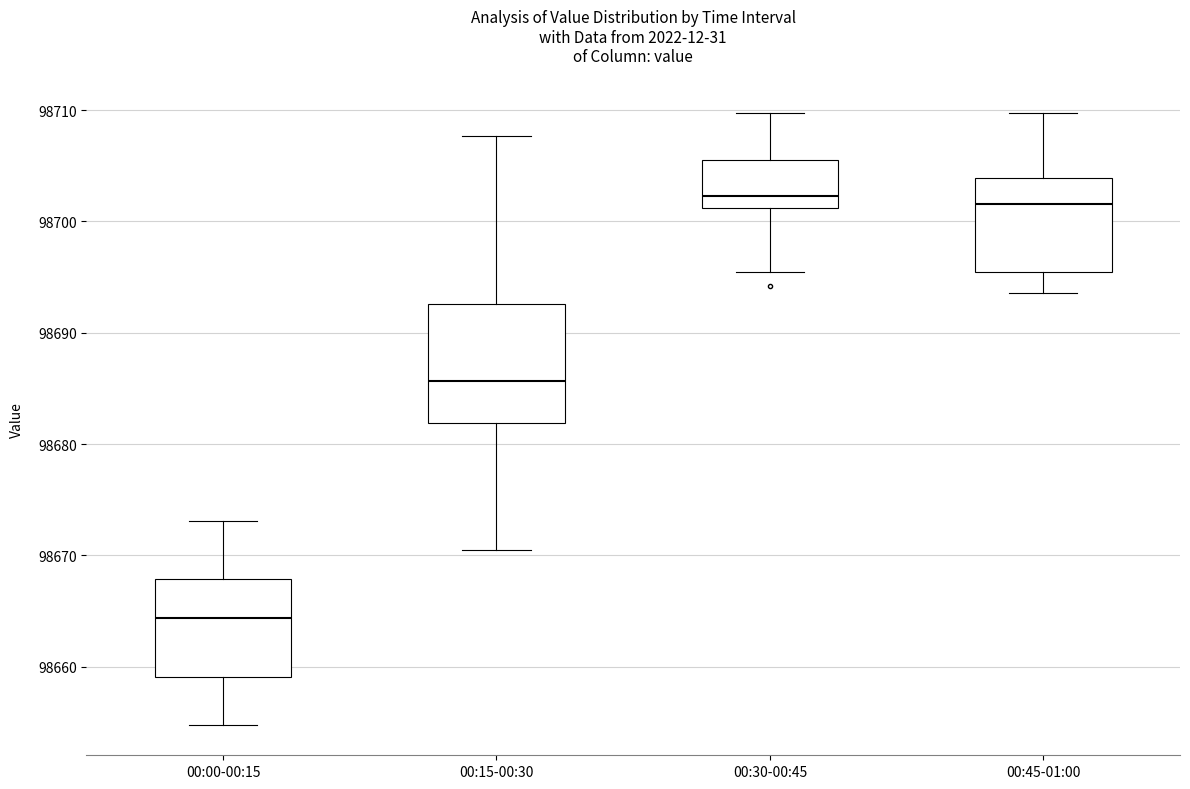

Where does the lower whisker of the box for 00:15-00:30 end on the y-axis? The values are not printed on the chart, so give them approximately, as read against the axis.

98671